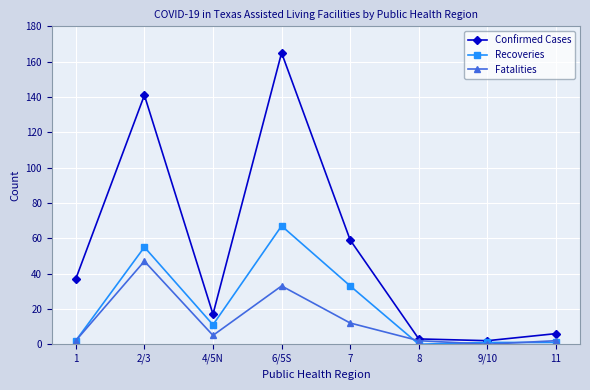

What position from the left is 2/3?

2